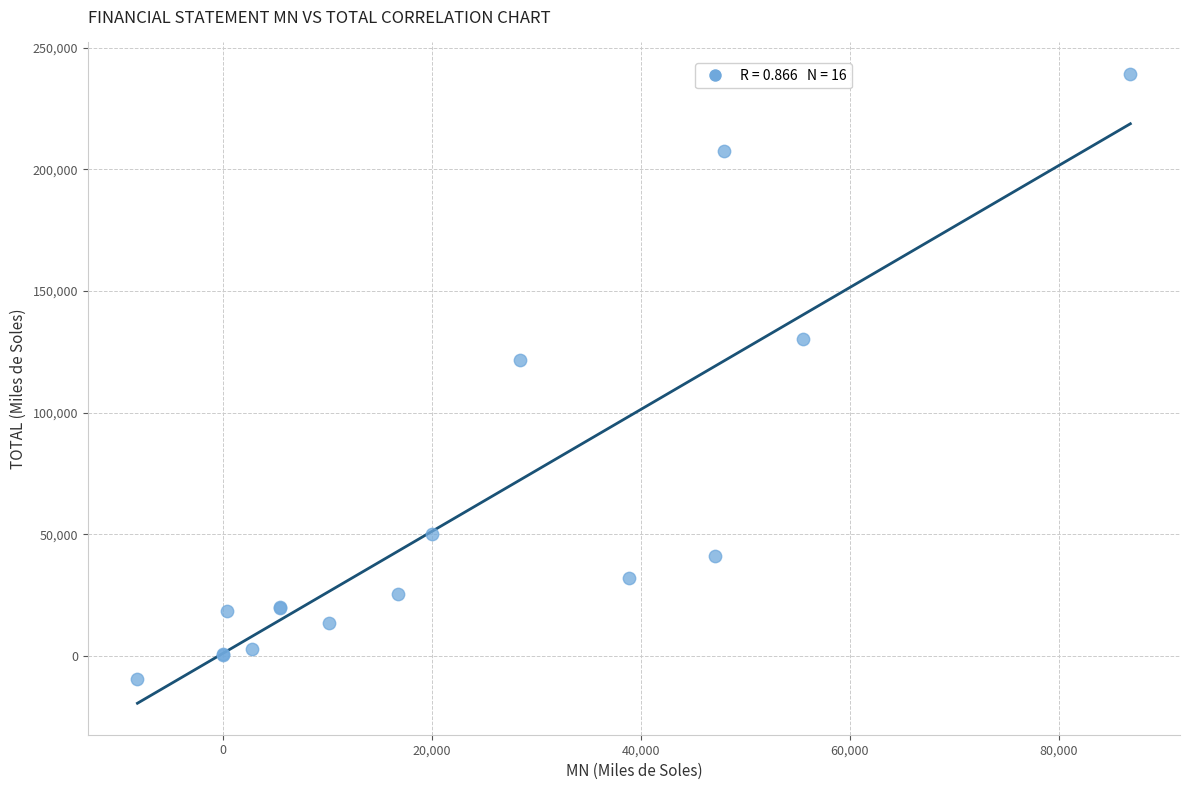

What Y value in the scatter plot is closest to 114996?

121454.5